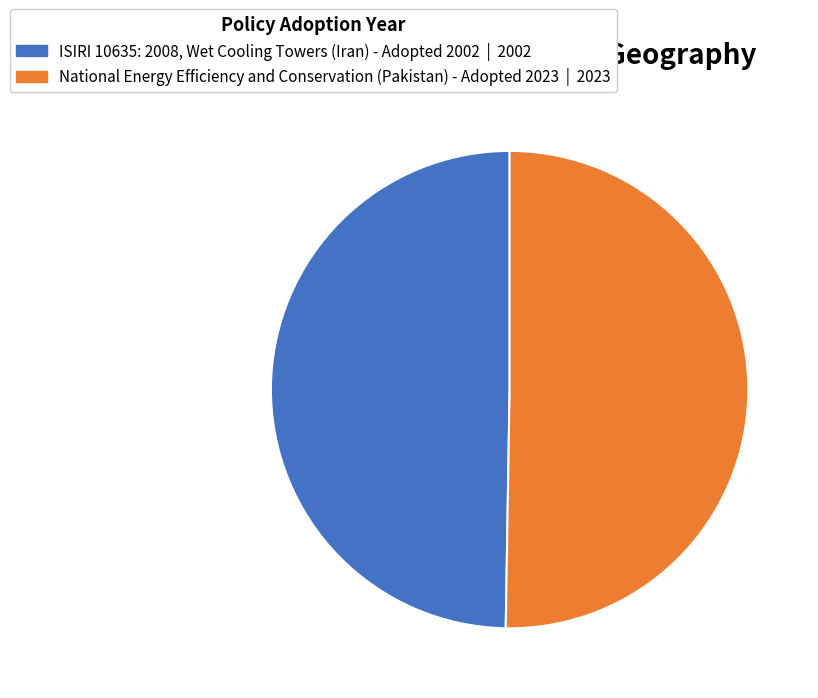

Between ISIRI 10635: 2008, Wet Cooling Towers (Iran) - Adopted 2002 and National Energy Efficiency and Conservation (Pakistan) - Adopted 2023, which is larger?

National Energy Efficiency and Conservation (Pakistan) - Adopted 2023